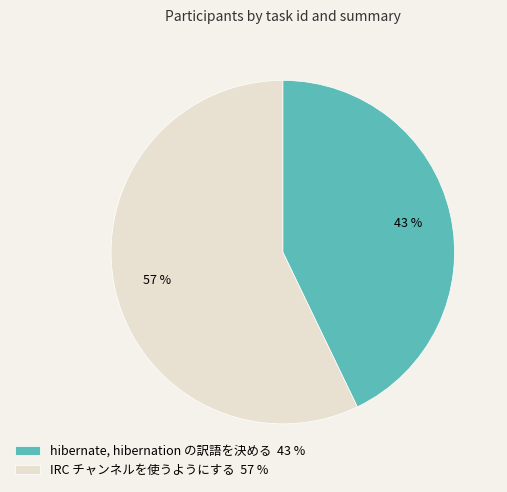

How many slices are in this pie chart?

2